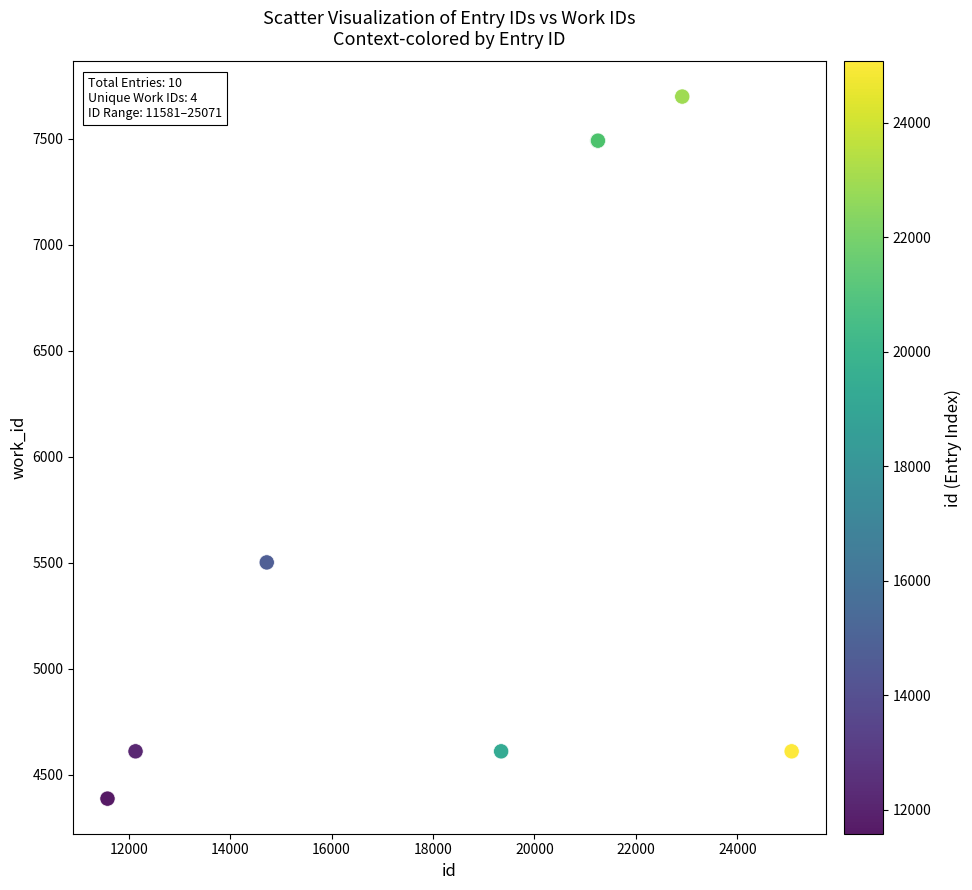

What Y value in the scatter plot is closest to 6042?

5501